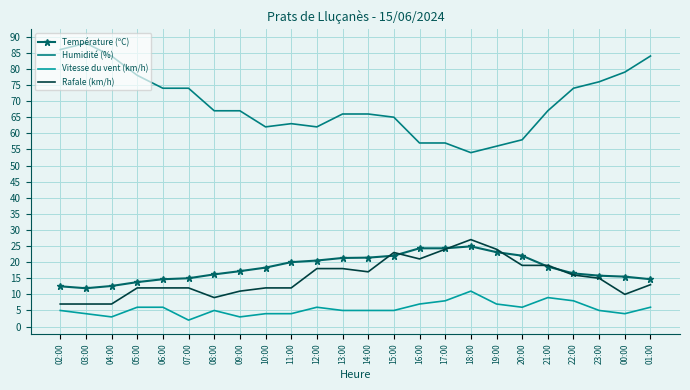

What position from the left is 00:00?

23